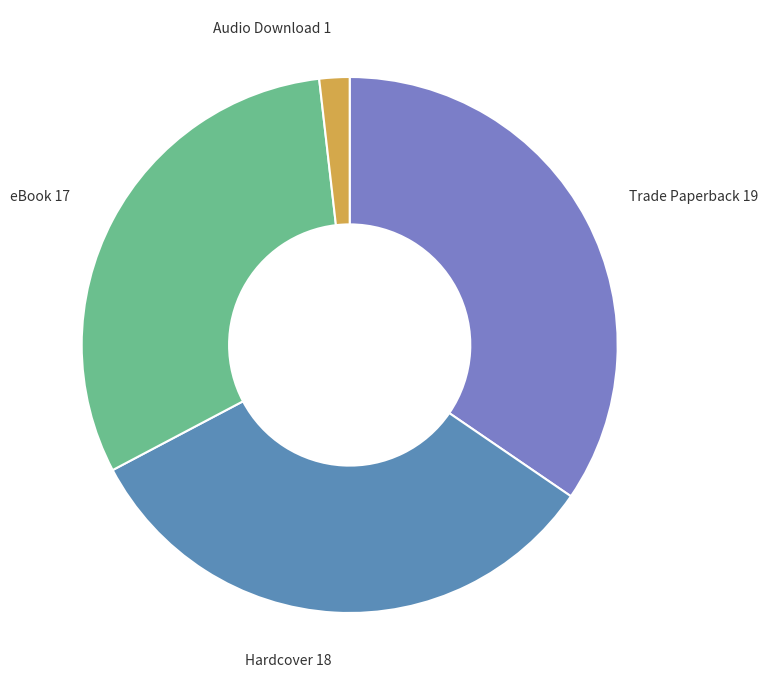

Which slice is the smallest?

Audio Download